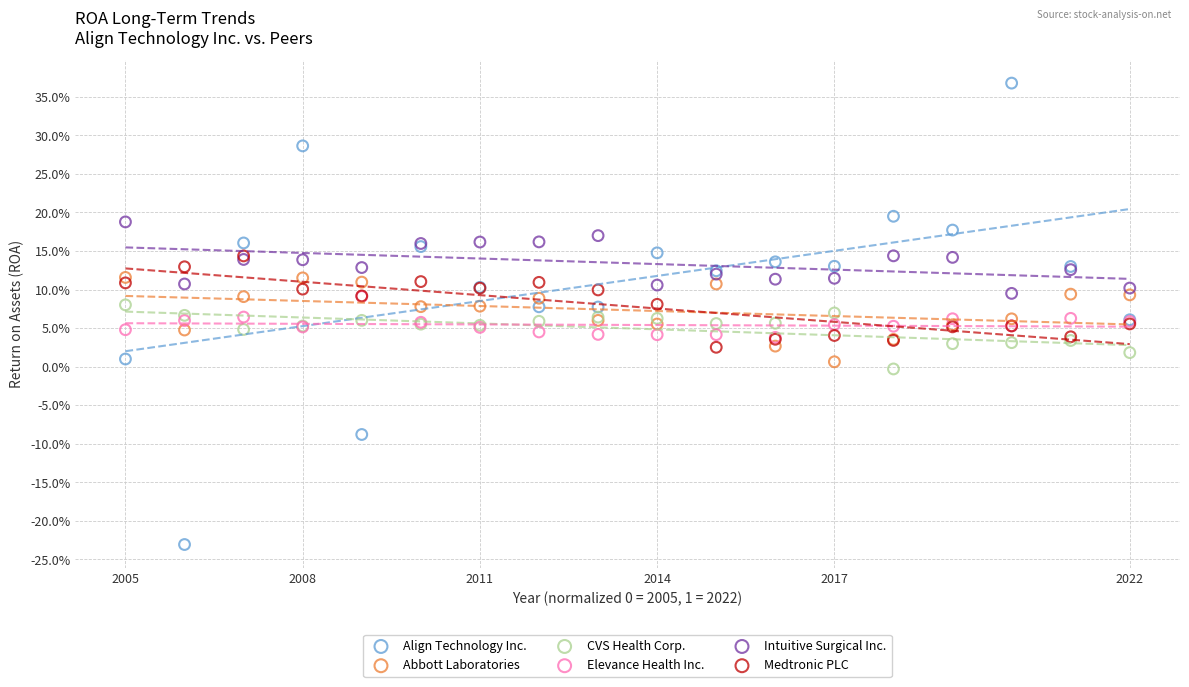

Which series contains the highest Y value?

Align Technology Inc.